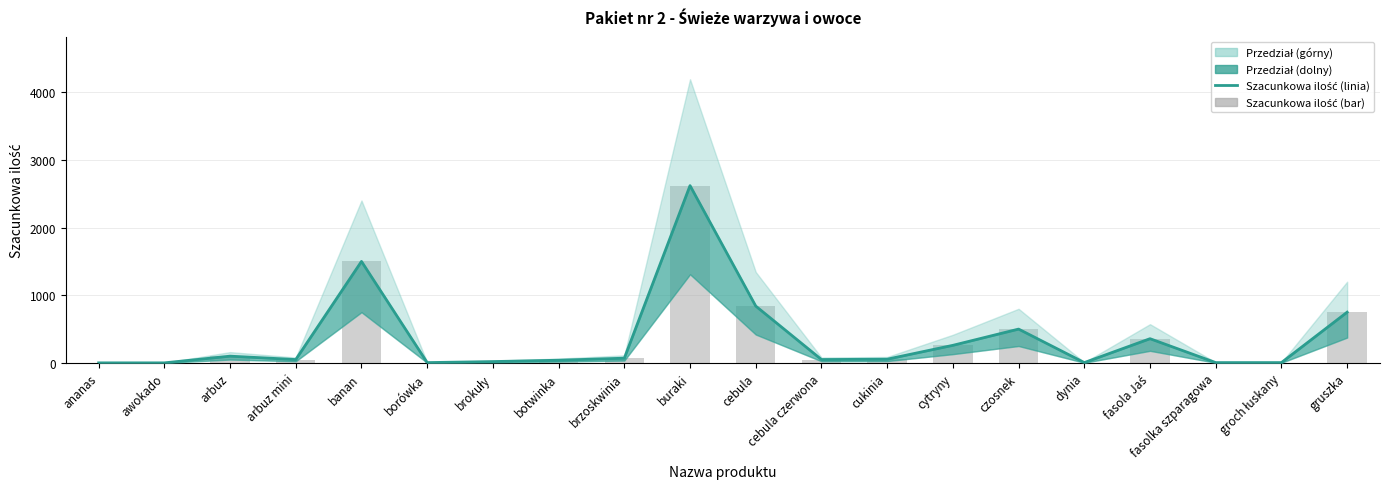

Is it true that Szacunkowa ilość (bar) equals 21 at arbuz mini?

False